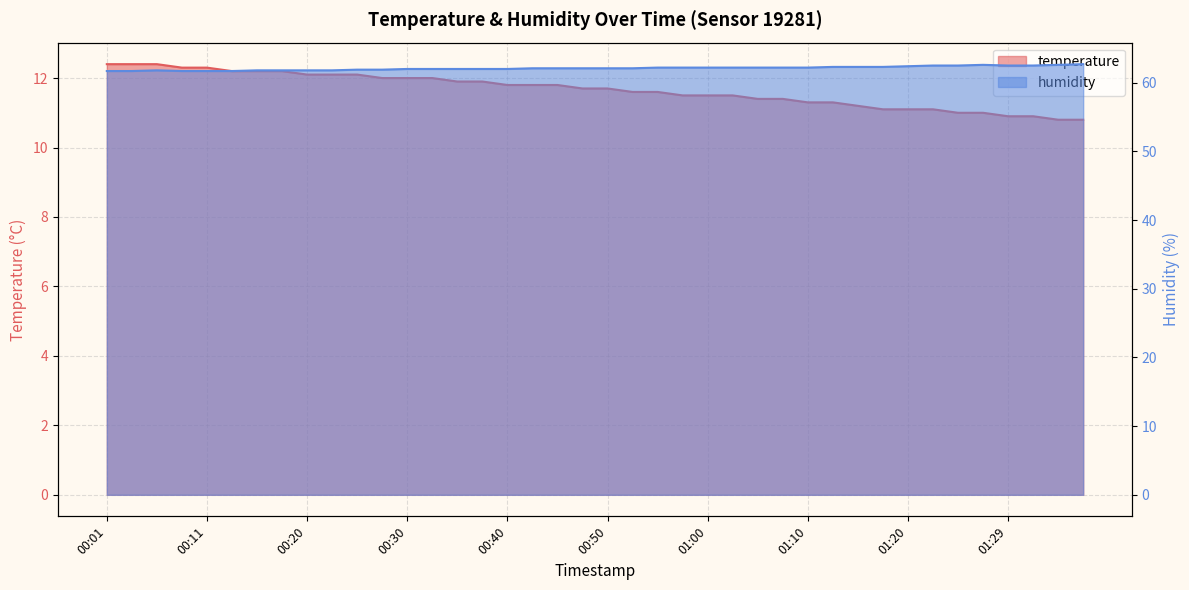

Which series has the largest total across all categories?

humidity